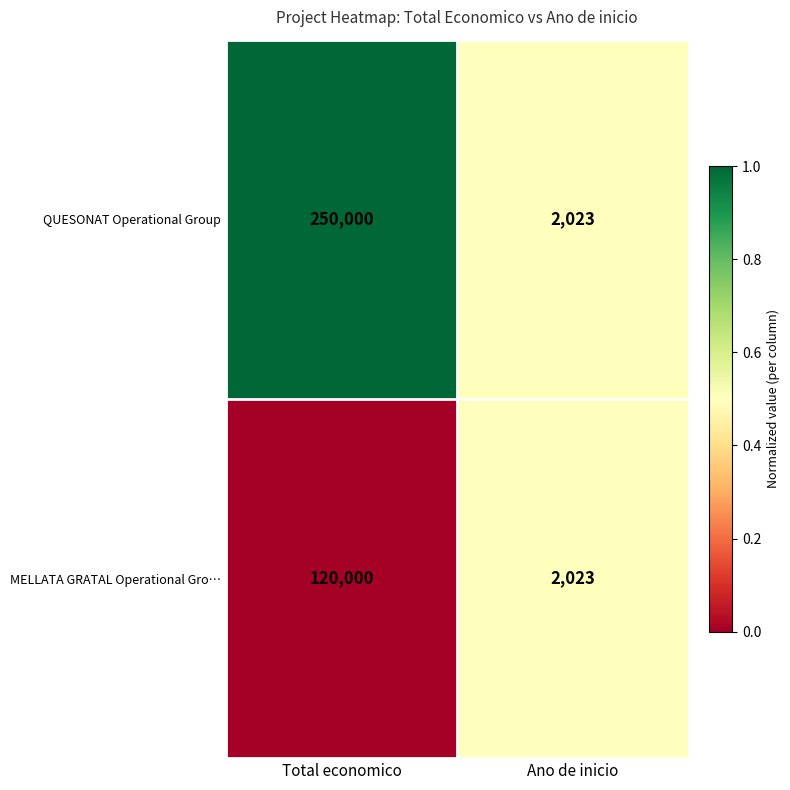

What is the maximum value for MELLATA GRATAL Operational Gro…?

120000